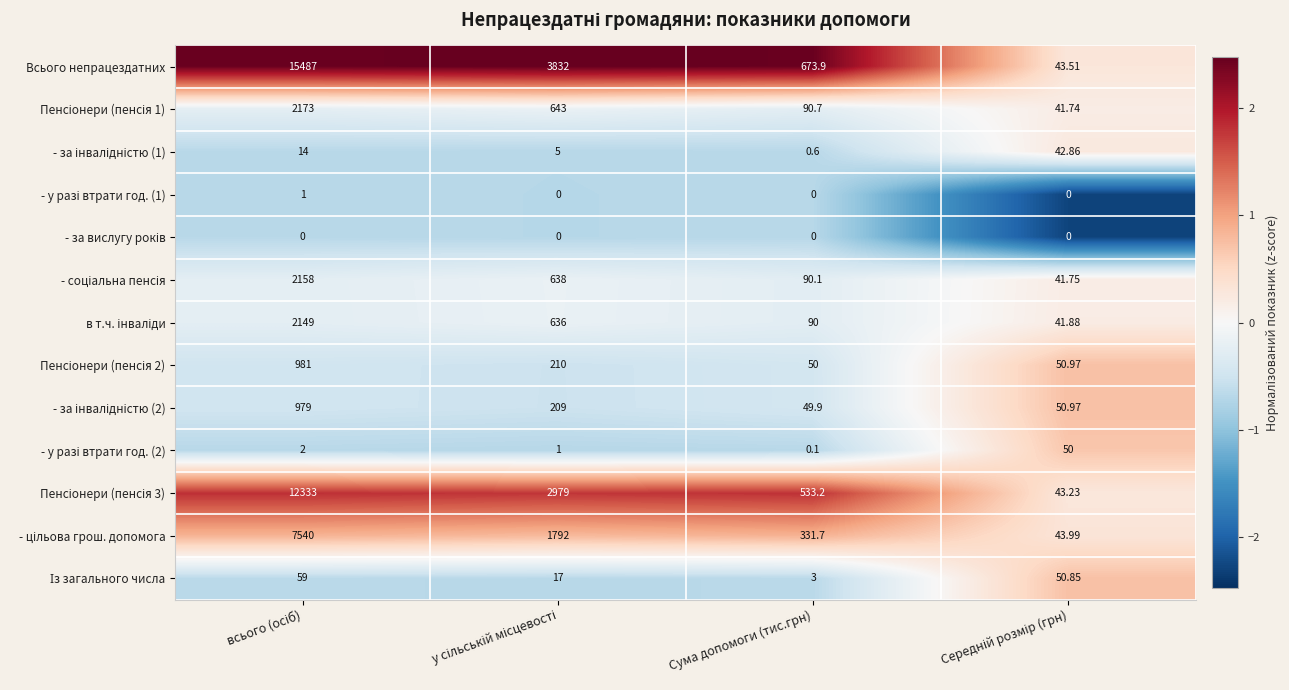

Which series has the largest total across all categories?

Всього непрацездатних